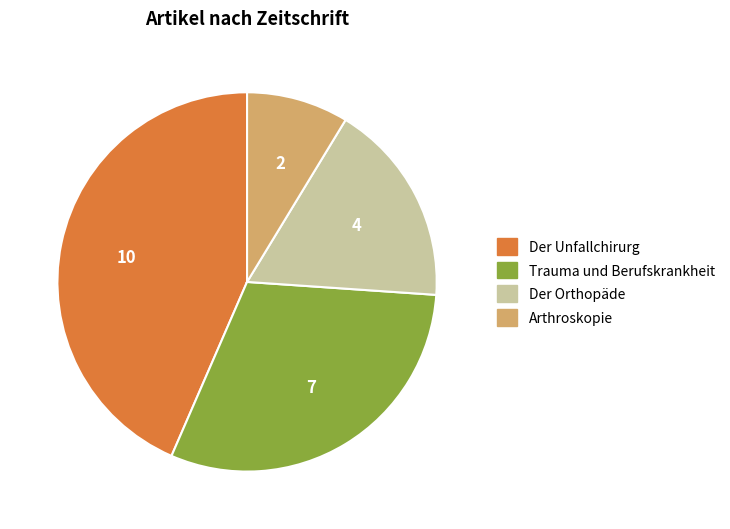

Which category has the biggest portion of the pie?

Der Unfallchirurg